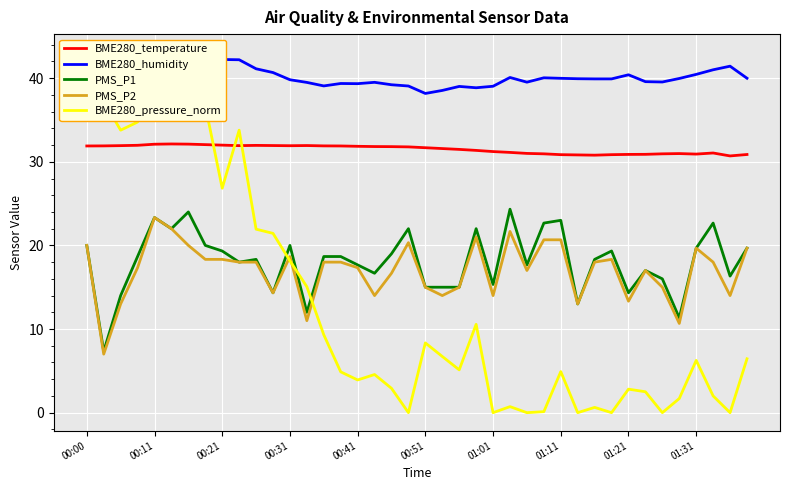

Between 23 and 11, which is larger?

11